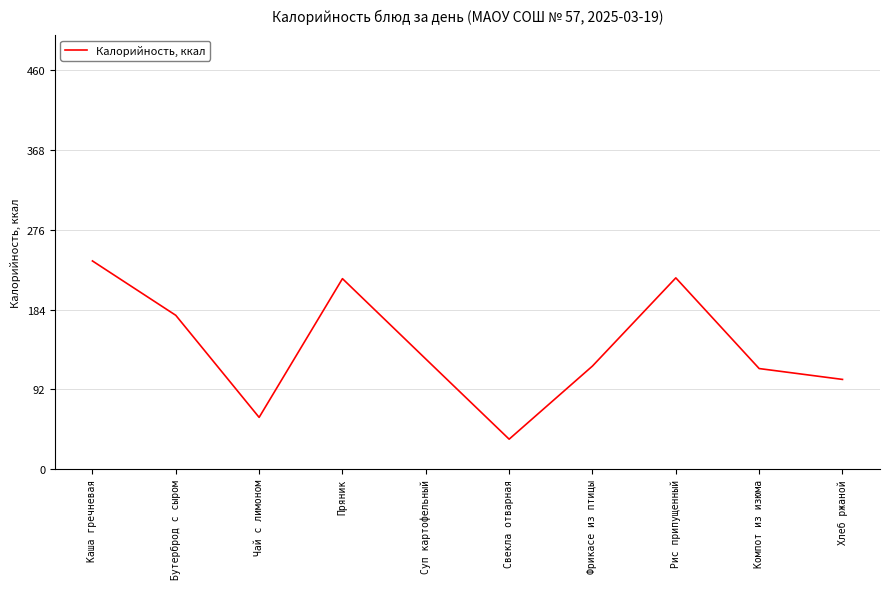

What is the average value?

141.8